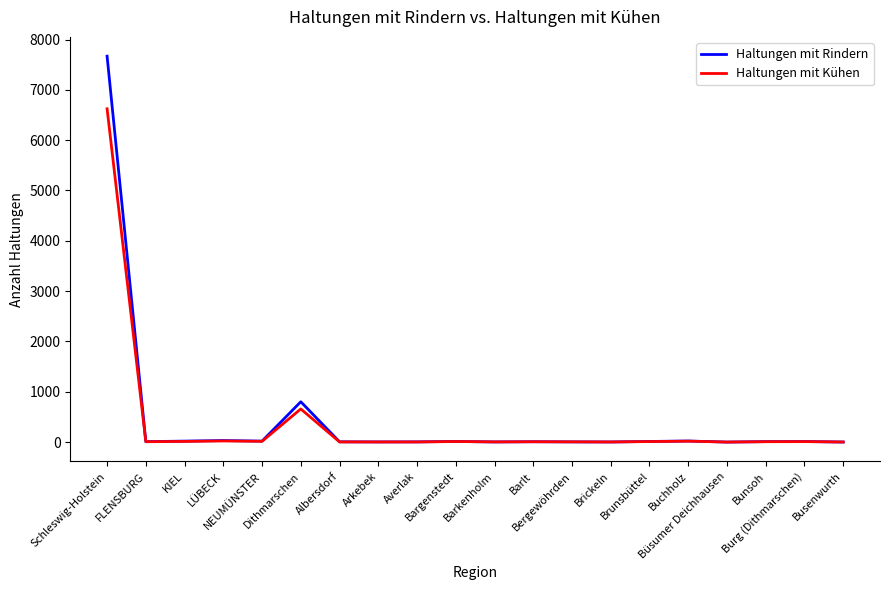

Which series has the widest spread of values?

Haltungen mit Rindern